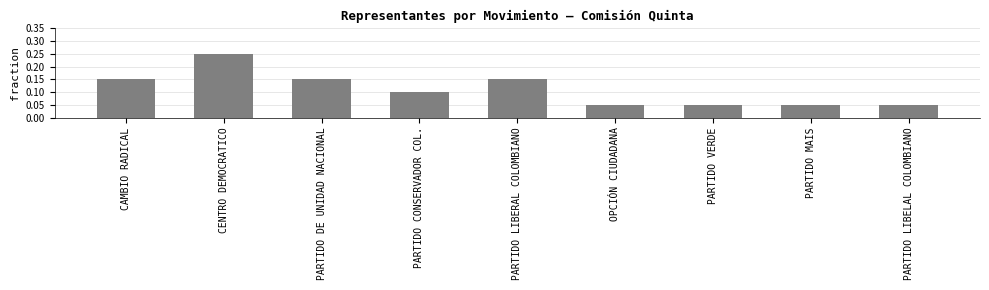

What is the sum of all values?

1.0